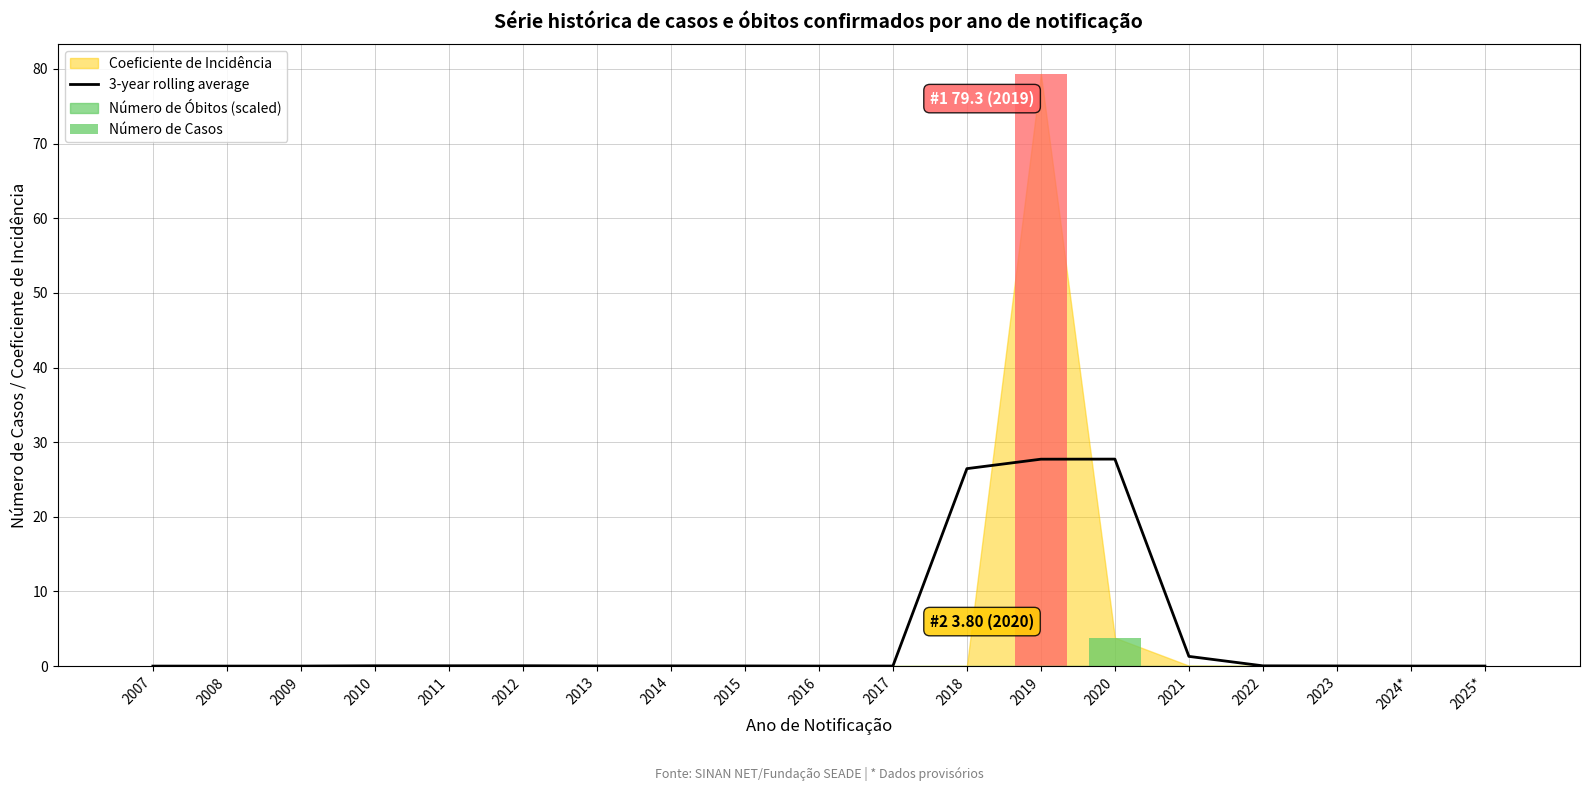

What is the label of the 11th bar from the right?

2015